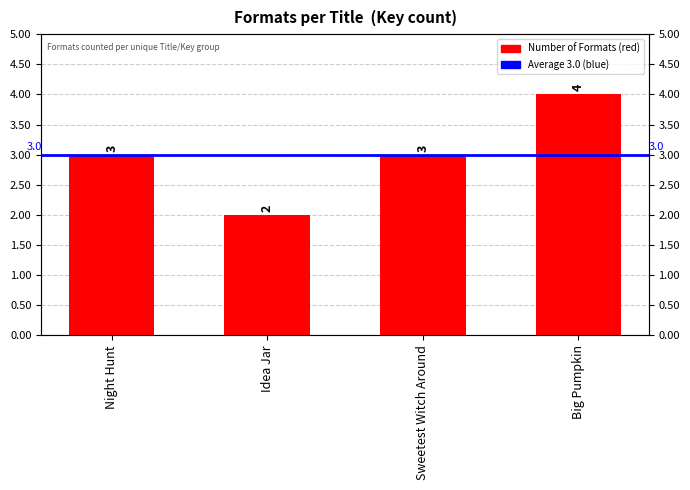

What is the value of the 2nd bar from the left?

2